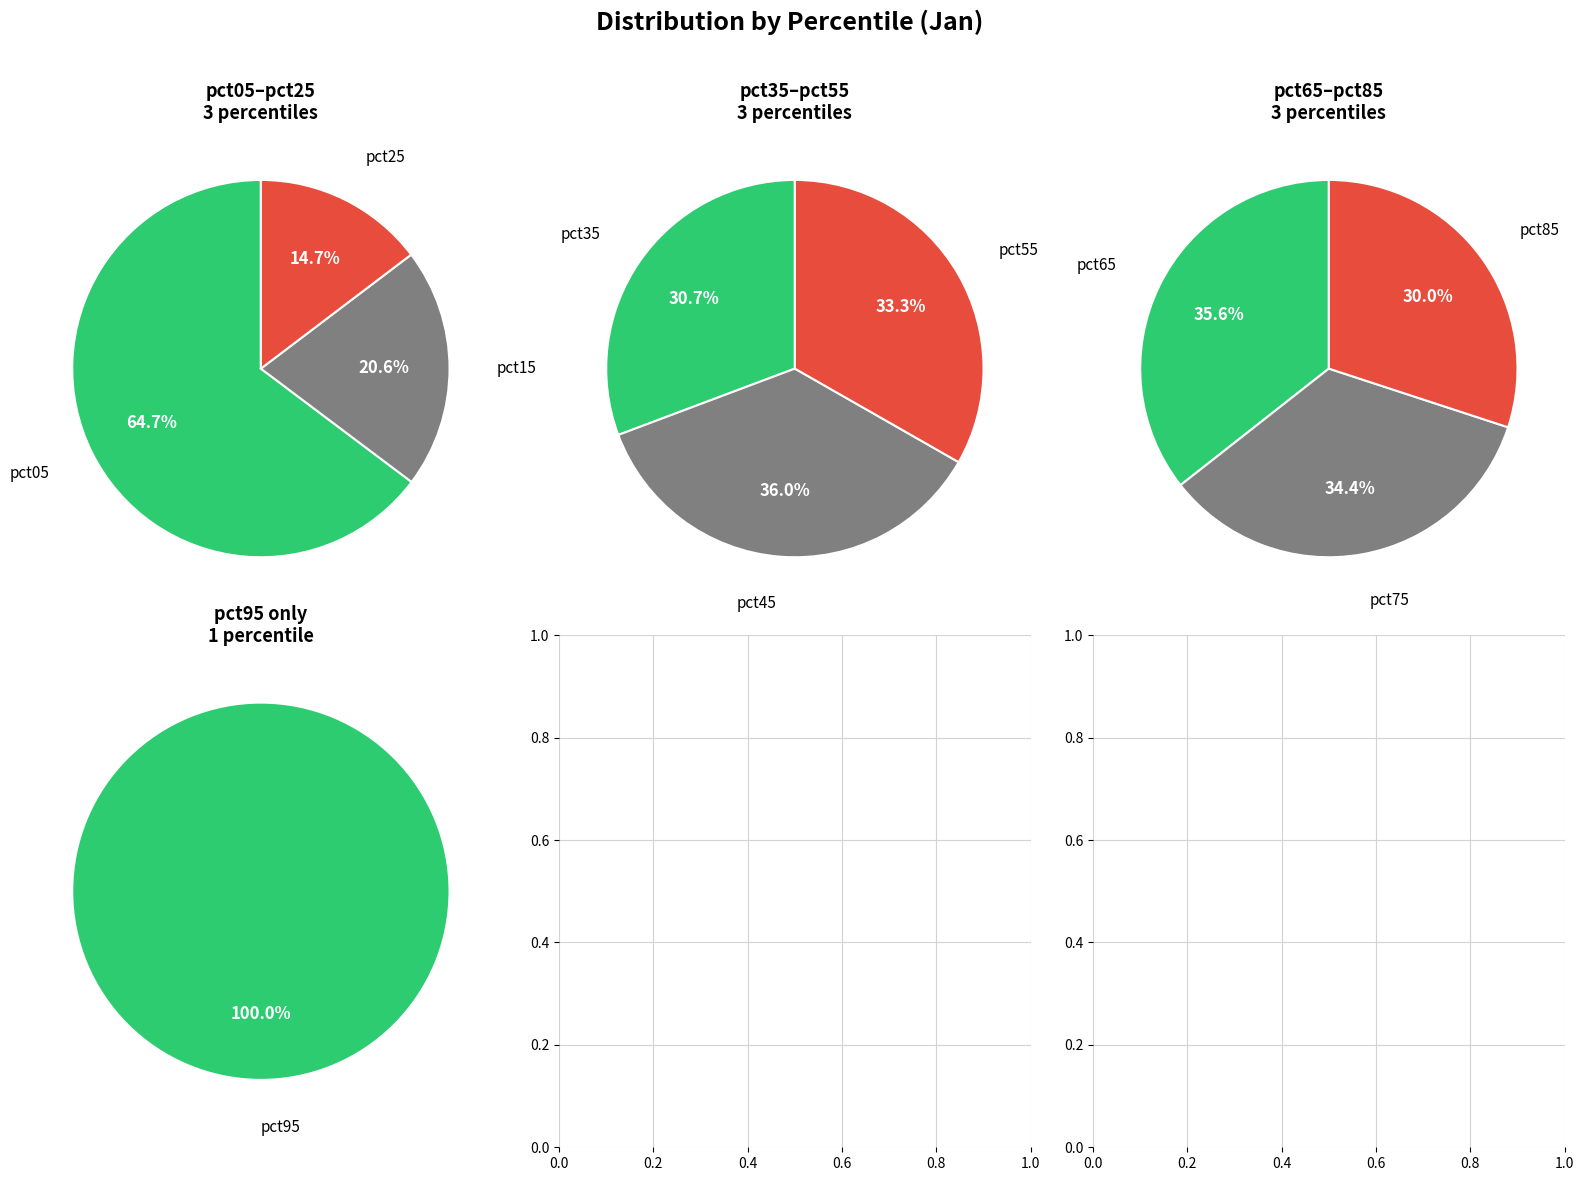

Count the number of slices in the pie.

10